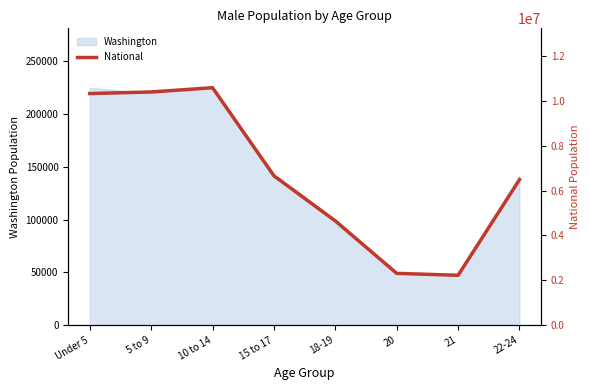

What is the minimum value shown in the chart?

2223198